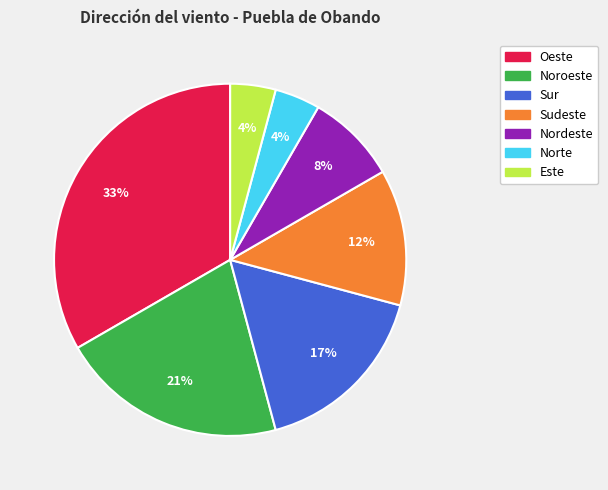

To the nearest percent, what portion does Norte represent?

4%